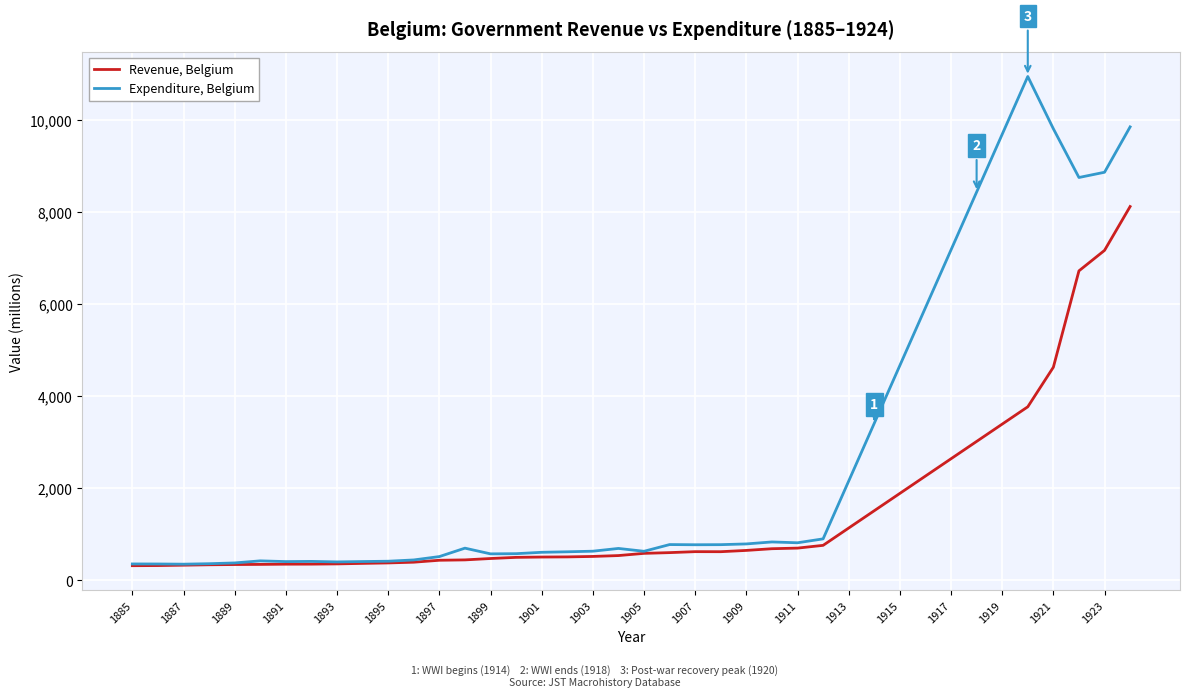

List the series in order of their peak value, highest first.

Expenditure, Belgium, Revenue, Belgium